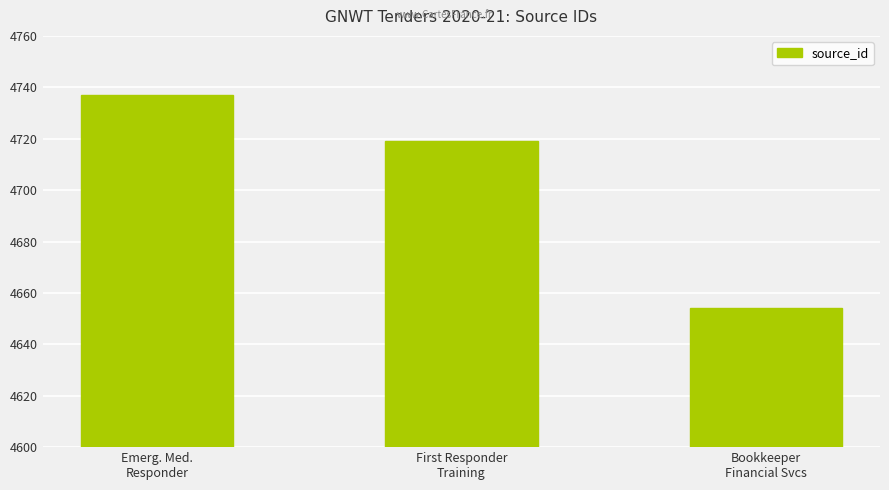

How many categories are shown in the chart?

3